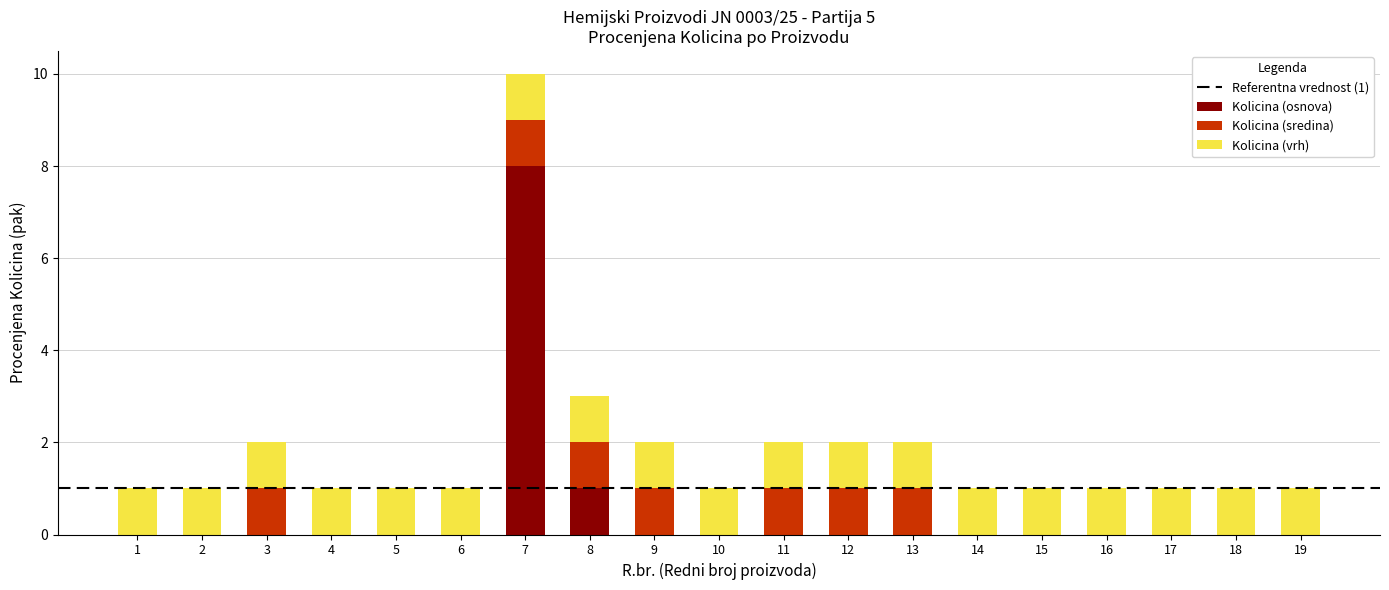

At which category is the sum across all series the highest?

7